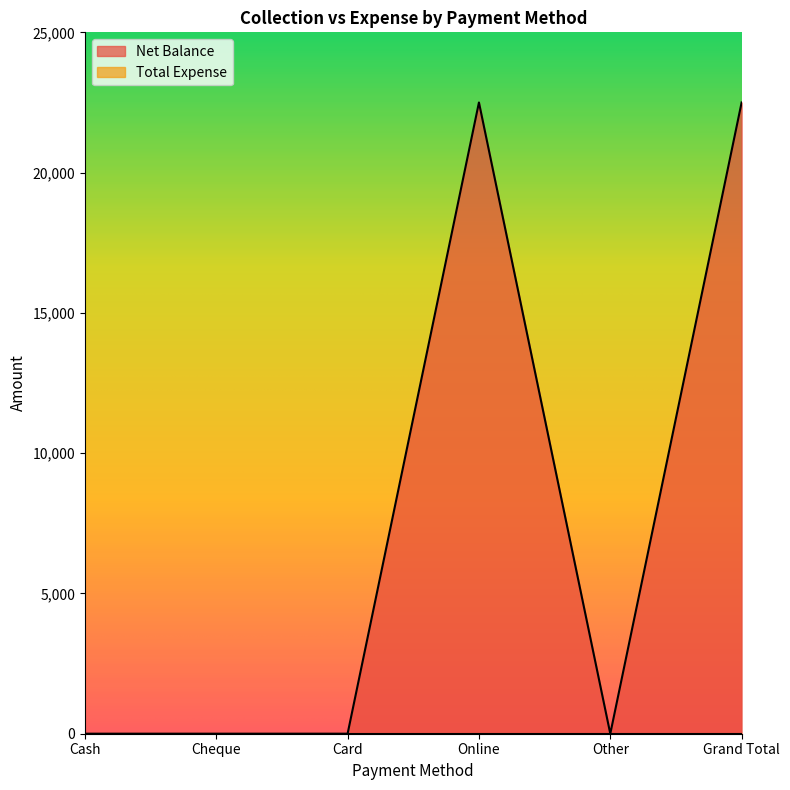

How many values are between 0 and 22500?

6